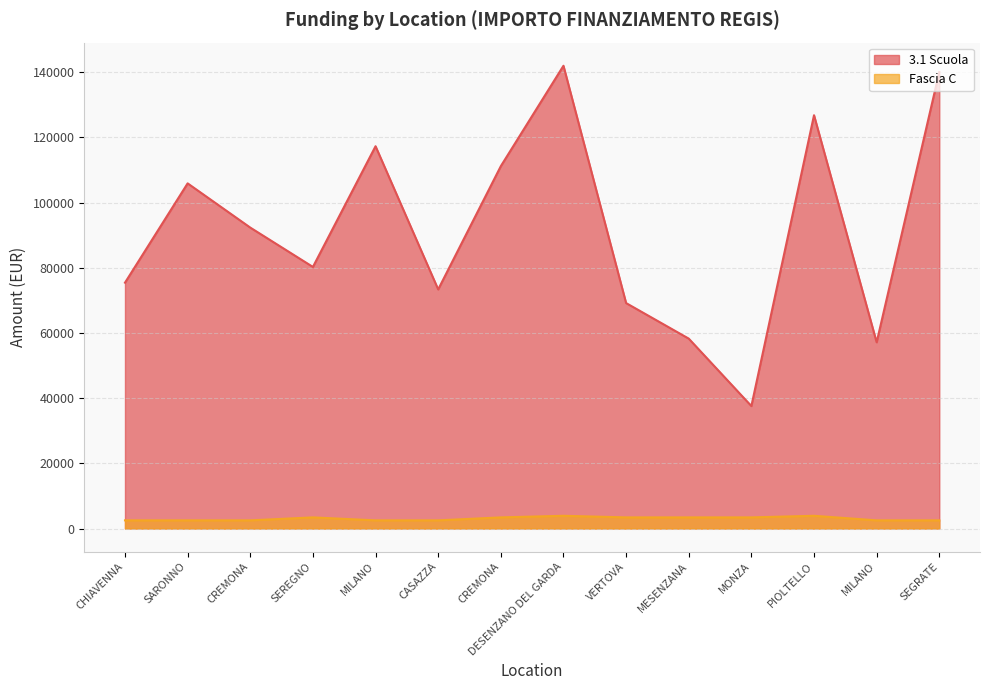

What is the spread (max minus min) of values at MESENZANA?

54860.5